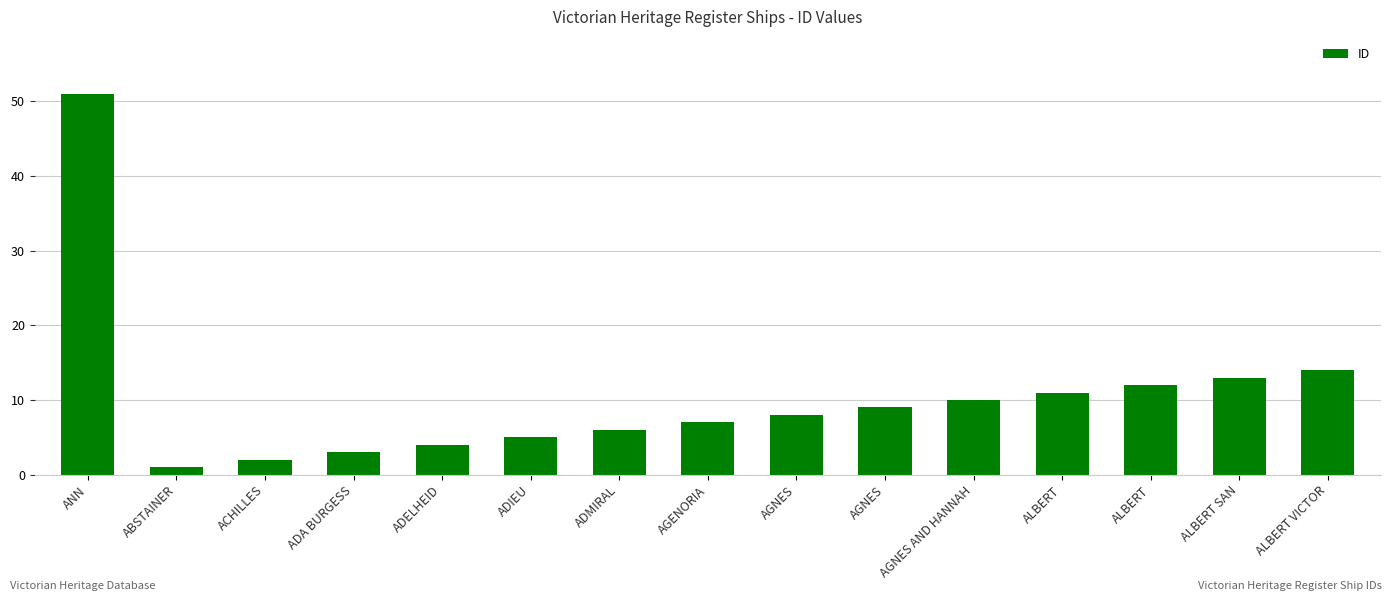

How many data points does each series have?

15